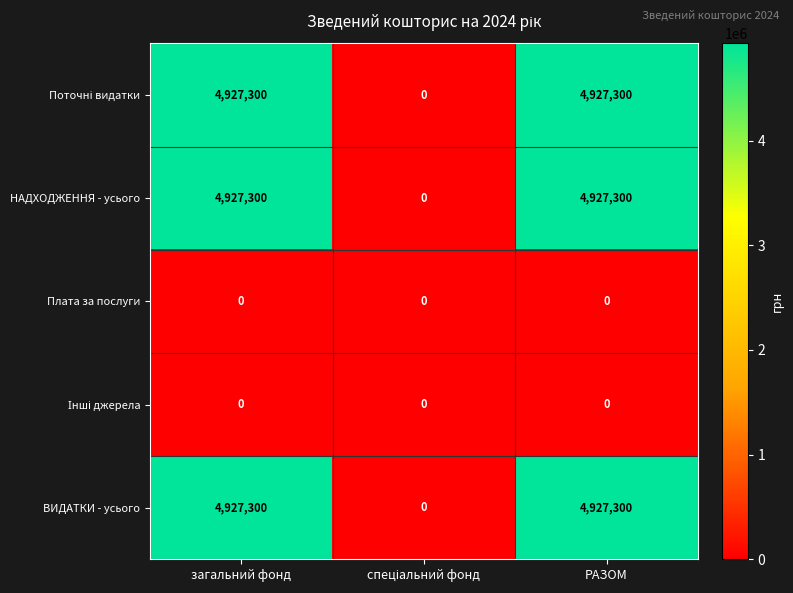

What is the spread (max minus min) of values at РАЗОМ?

4927300